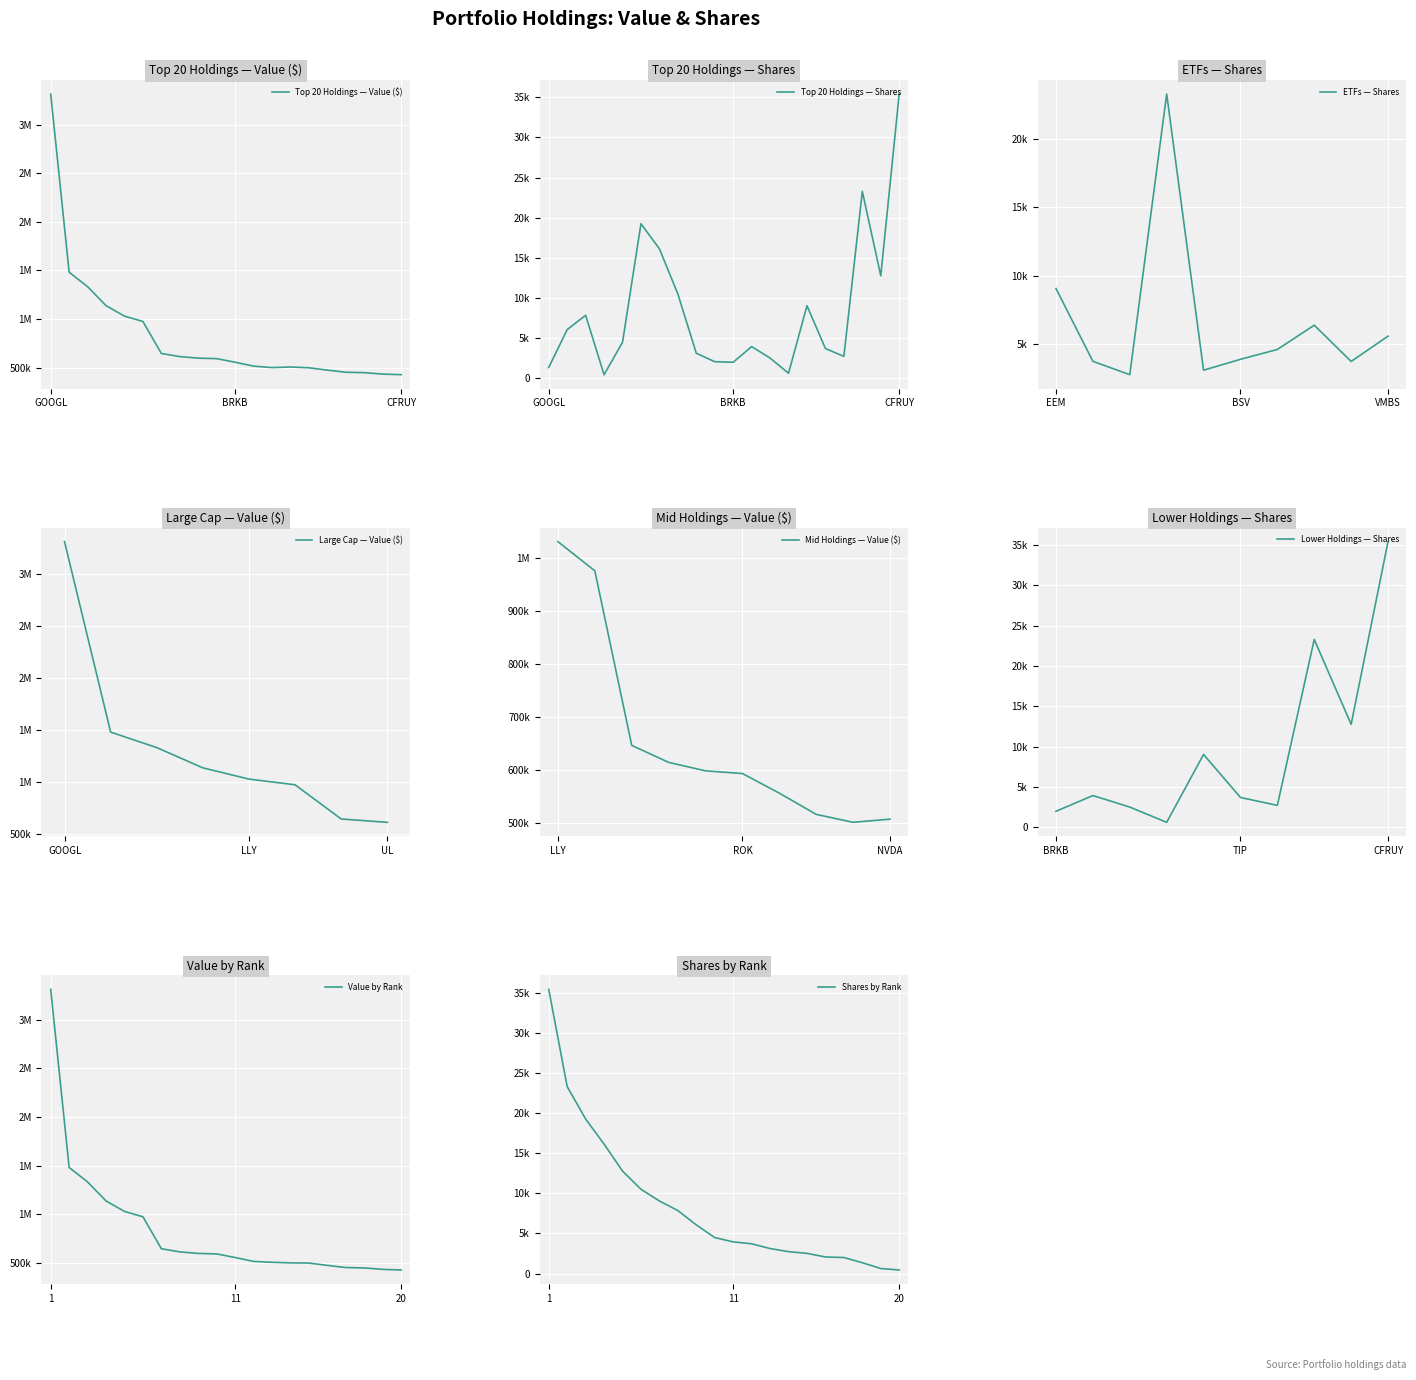

What is the difference between the maximum and second lowest values in the Shares series?

34776